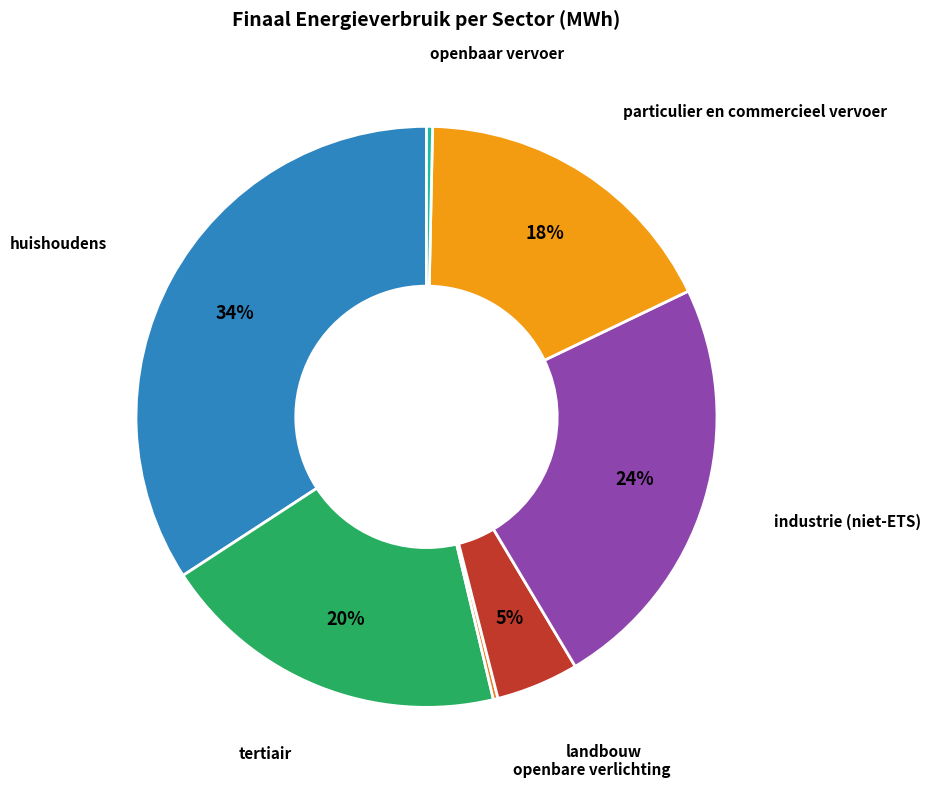

Is there a majority slice in this chart?

No